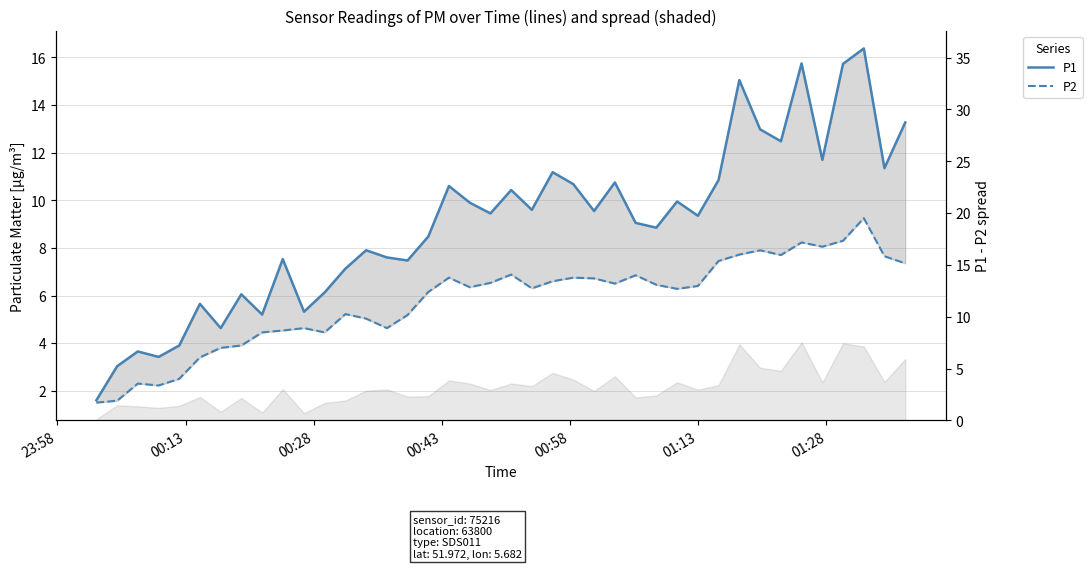

What is the smallest value displayed?

1.5